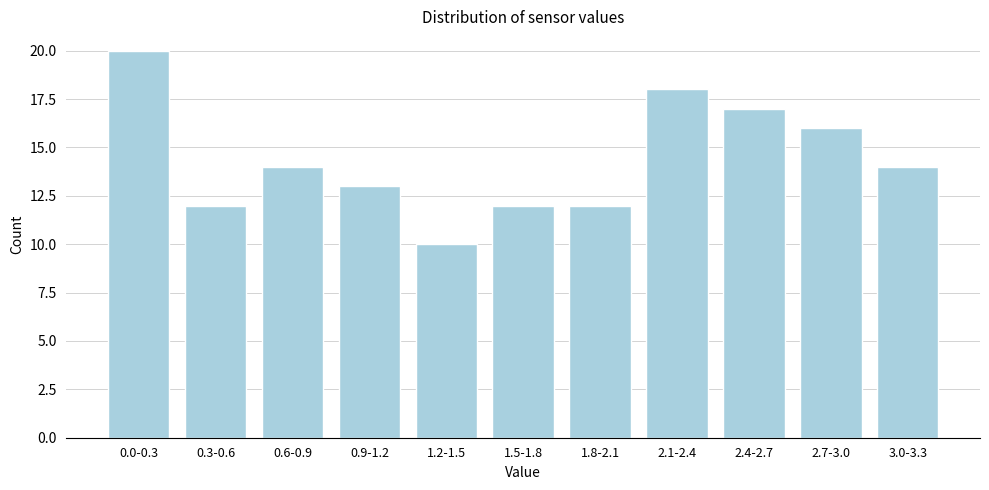

Reading left to right, extract all data points from this chart.

20	12	14	13	10	12	12	18	17	16	14